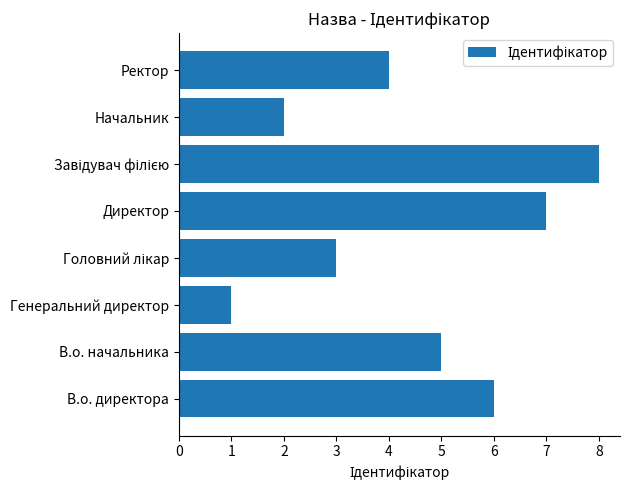

Reading bottom to top, list all the values displayed in this chart.

6	5	1	3	7	8	2	4